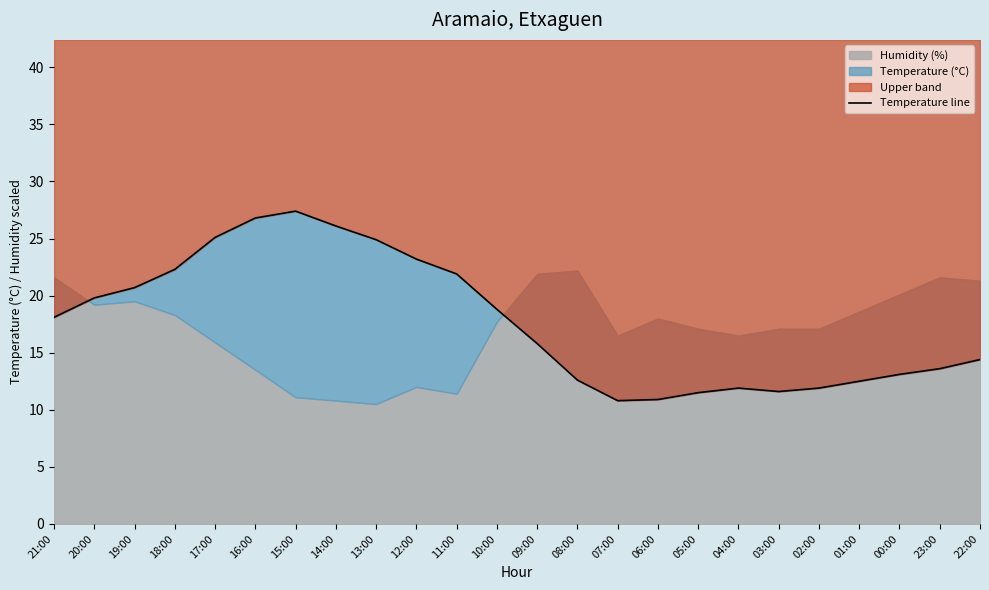

How many values exceed 18?

12